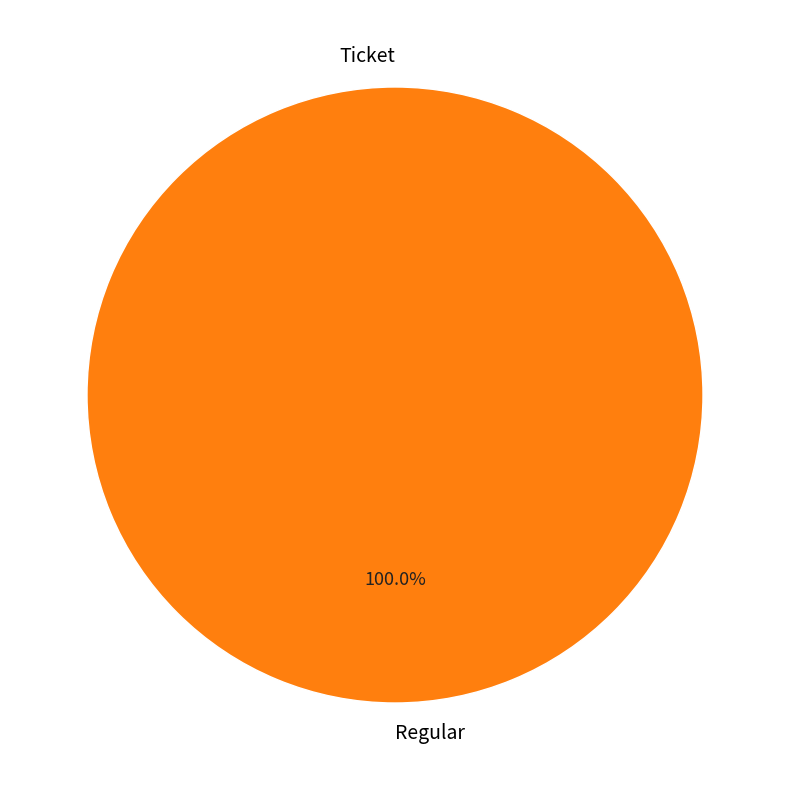

The Ticket slice represents 7% of the pie. True or false?

False